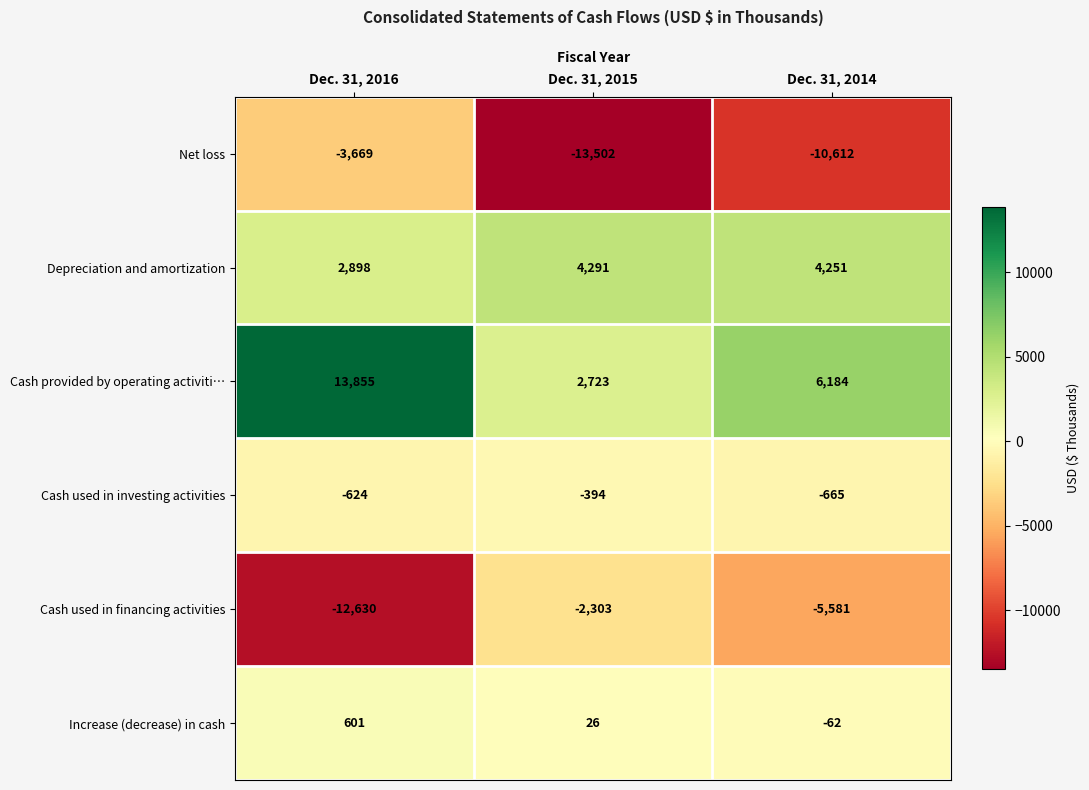

Count the number of data series in this chart.

6